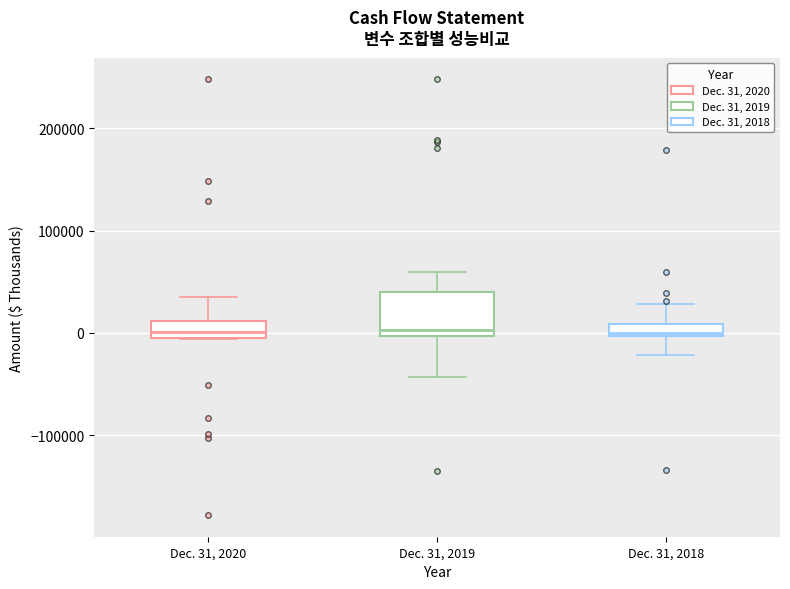

Which box is the tallest, from its lower edge to its upper edge?

Dec. 31, 2019